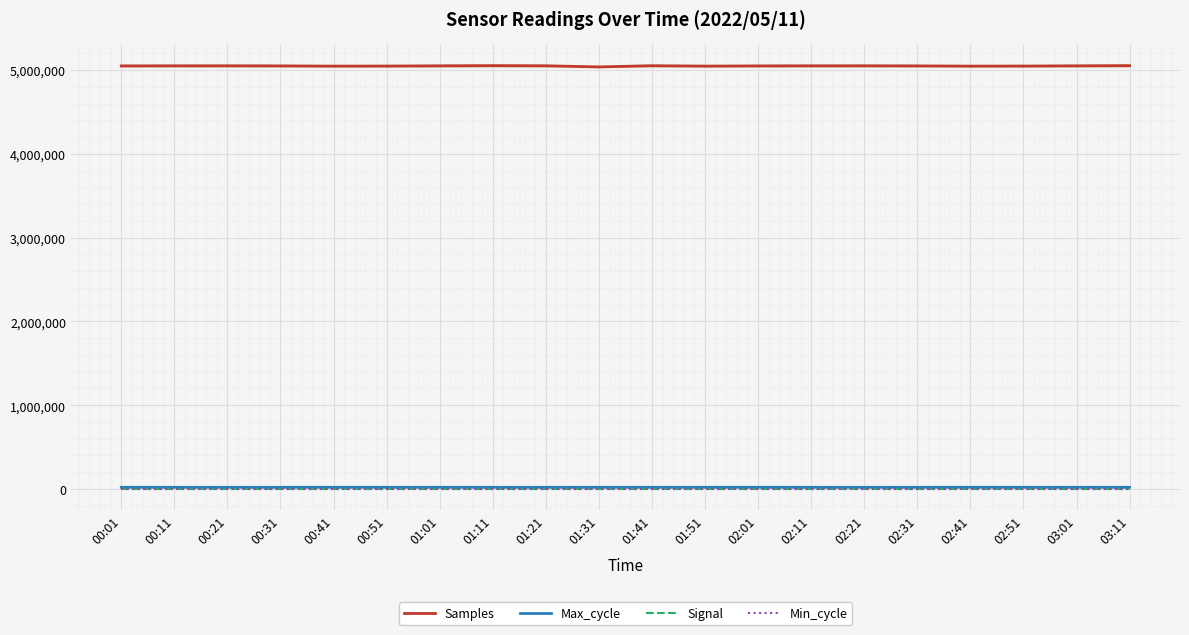

What is the sum of the Min_cycle values at 02:51 and 02:01?

56